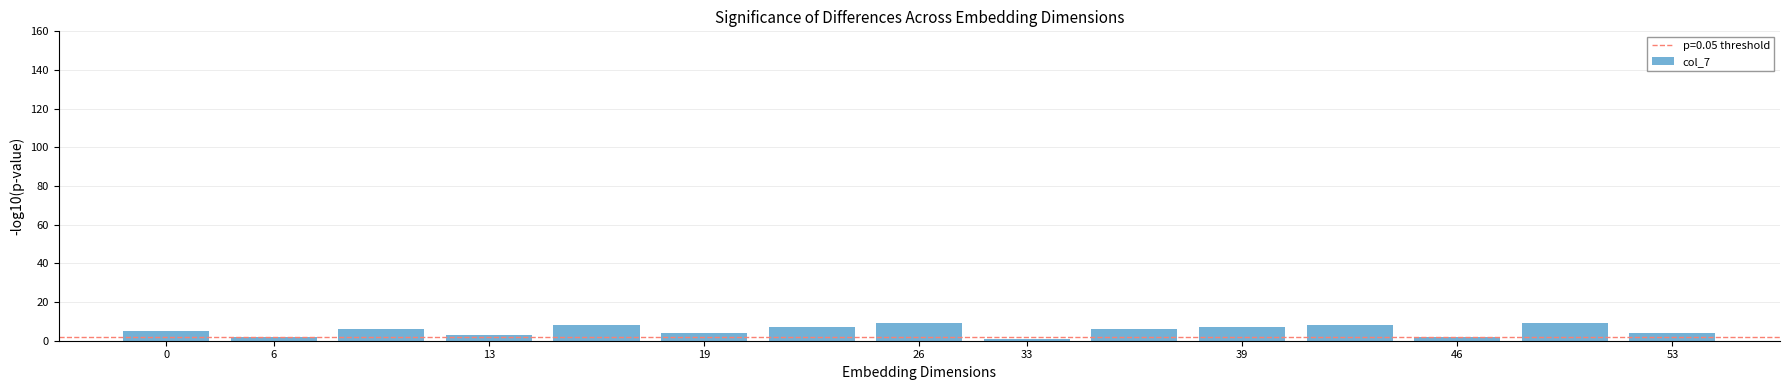

What is the average value?

5